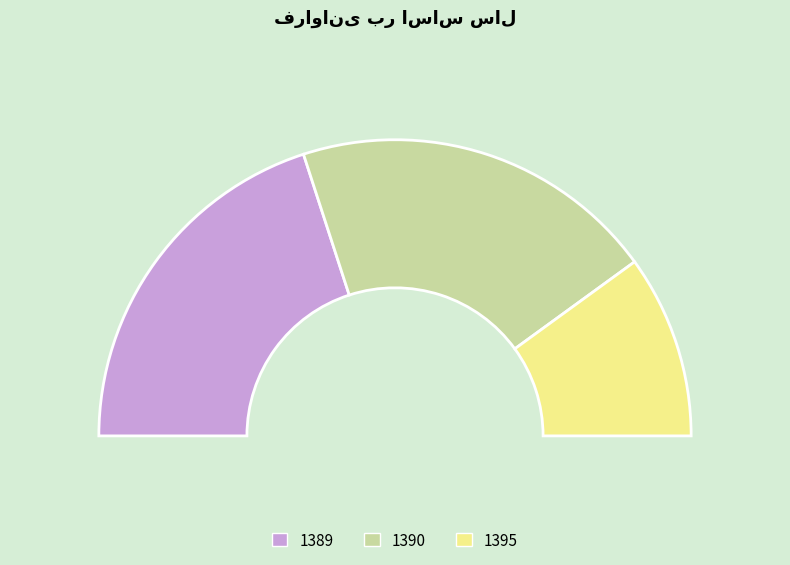

To the nearest percent, what is the average slice percentage?

33%